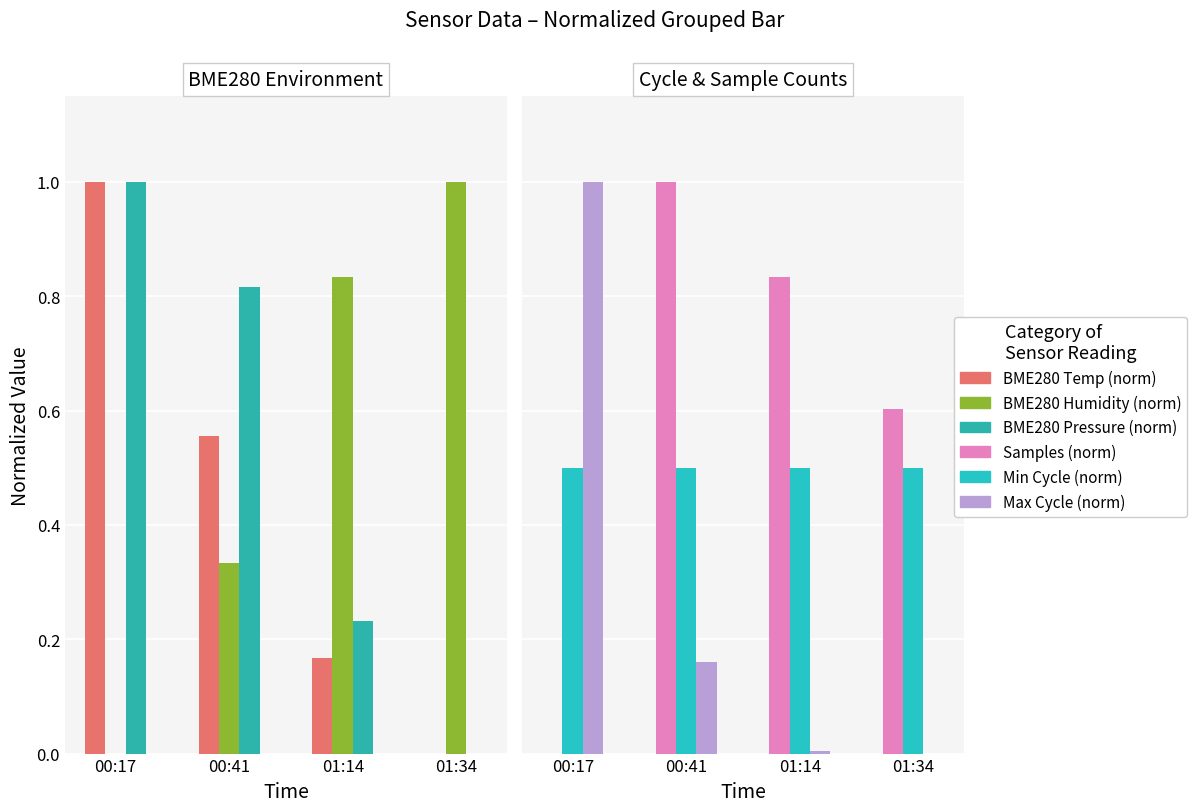

How many bars are there in each group?

6